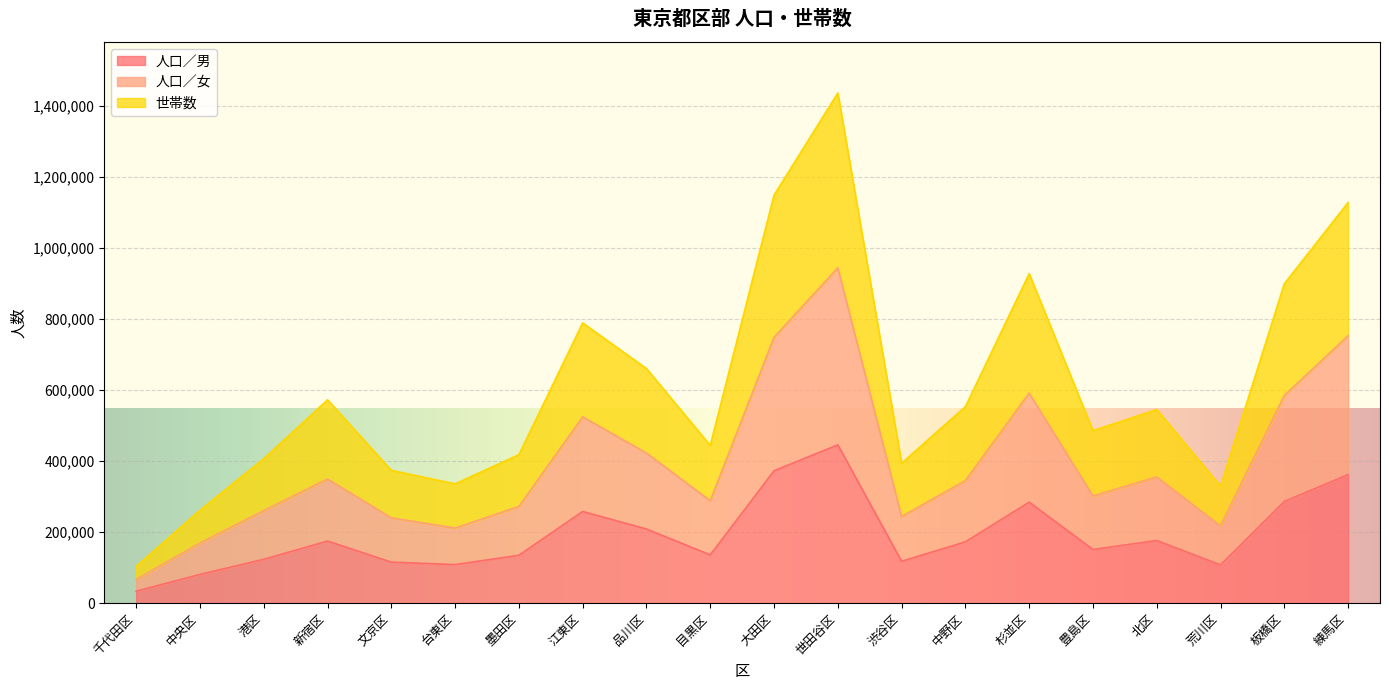

What is the approximate value of 世帯数 at 千代田区, to the nearest 10?

103690